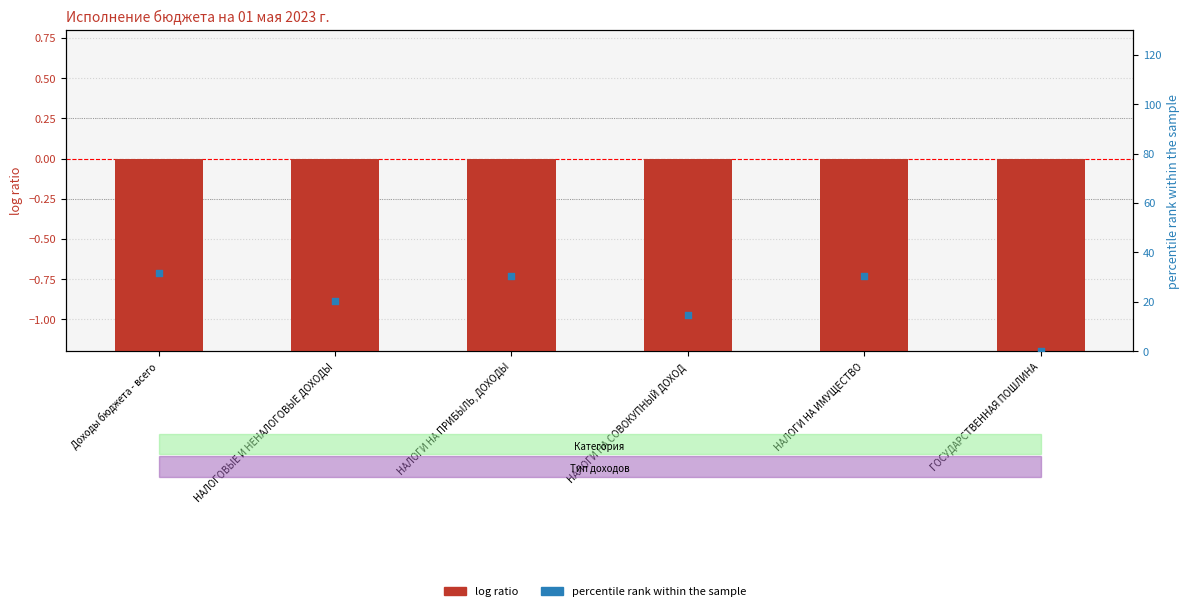

Which series has the largest Y range (max minus min)?

percentile rank within the sample